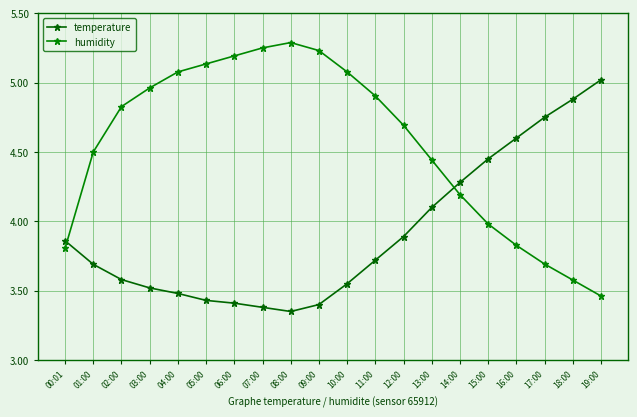

What position from the right is 04:00?

16